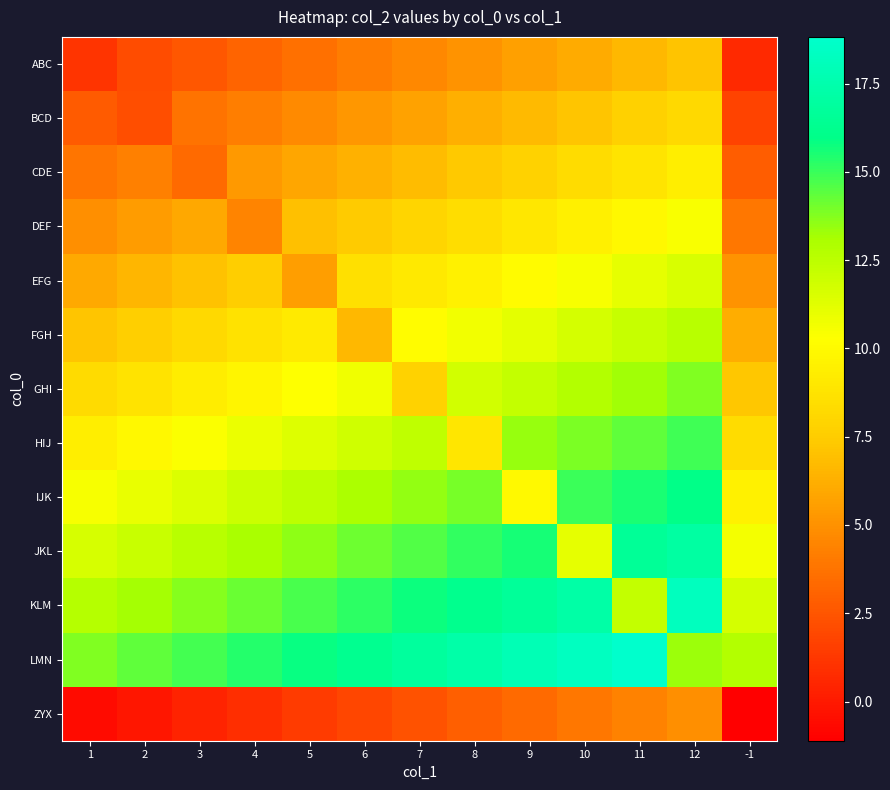

What is the total value across all series at 1?

91.5